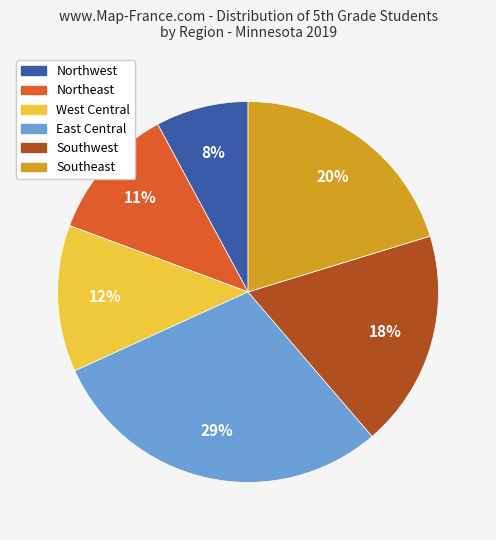

Rank the categories by value from highest to lowest.

East Central, Southeast, Southwest, West Central, Northeast, Northwest